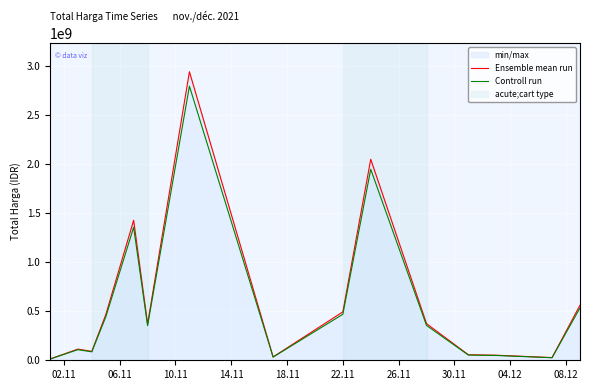

What is the maximum value shown in the chart?

2939013240.0